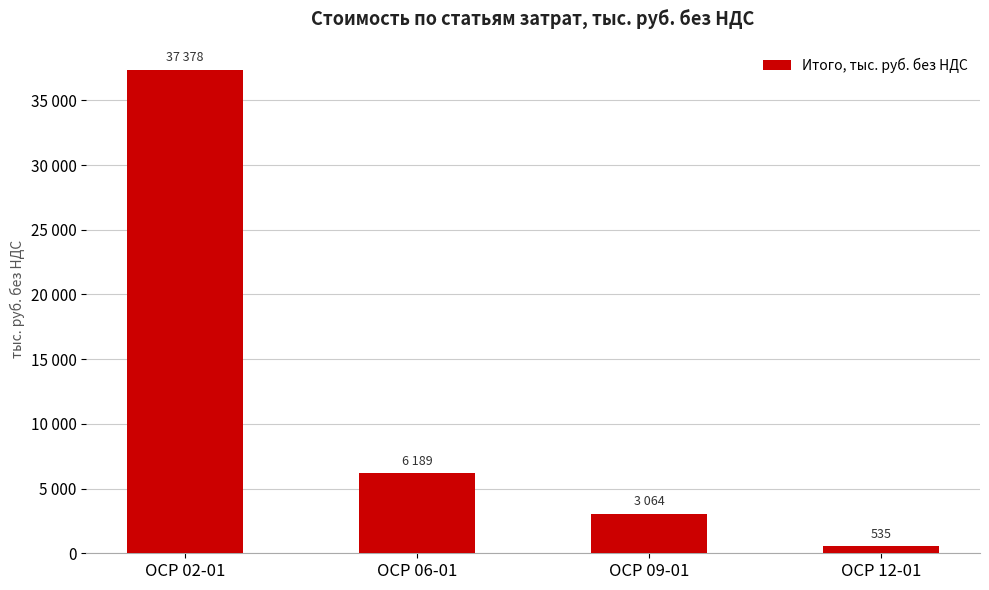

Rank the categories by value from highest to lowest.

ОСР 02-01, ОСР 06-01, ОСР 09-01, ОСР 12-01